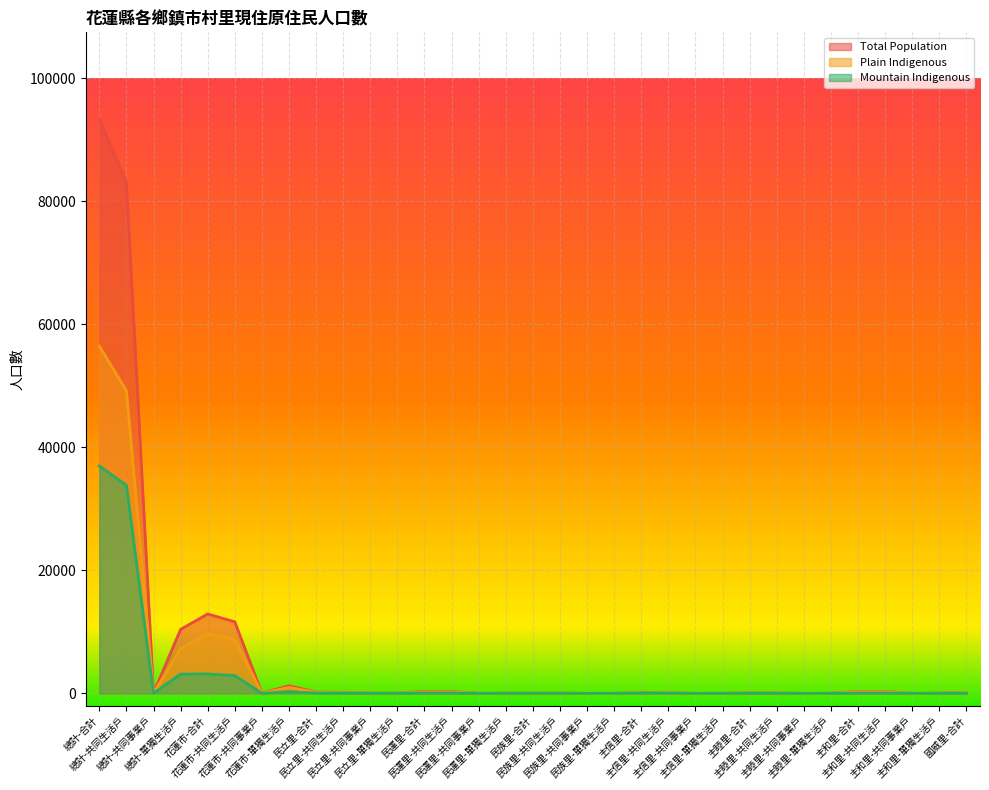

How many interior local valleys does the Total Population series have?

8